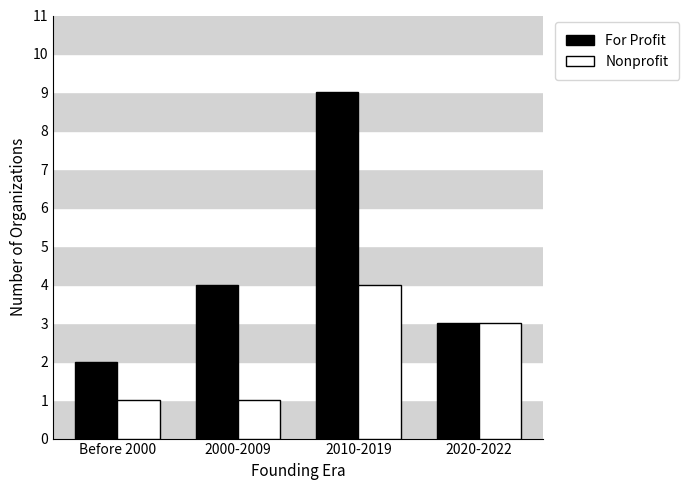

What is the minimum value for Nonprofit?

1